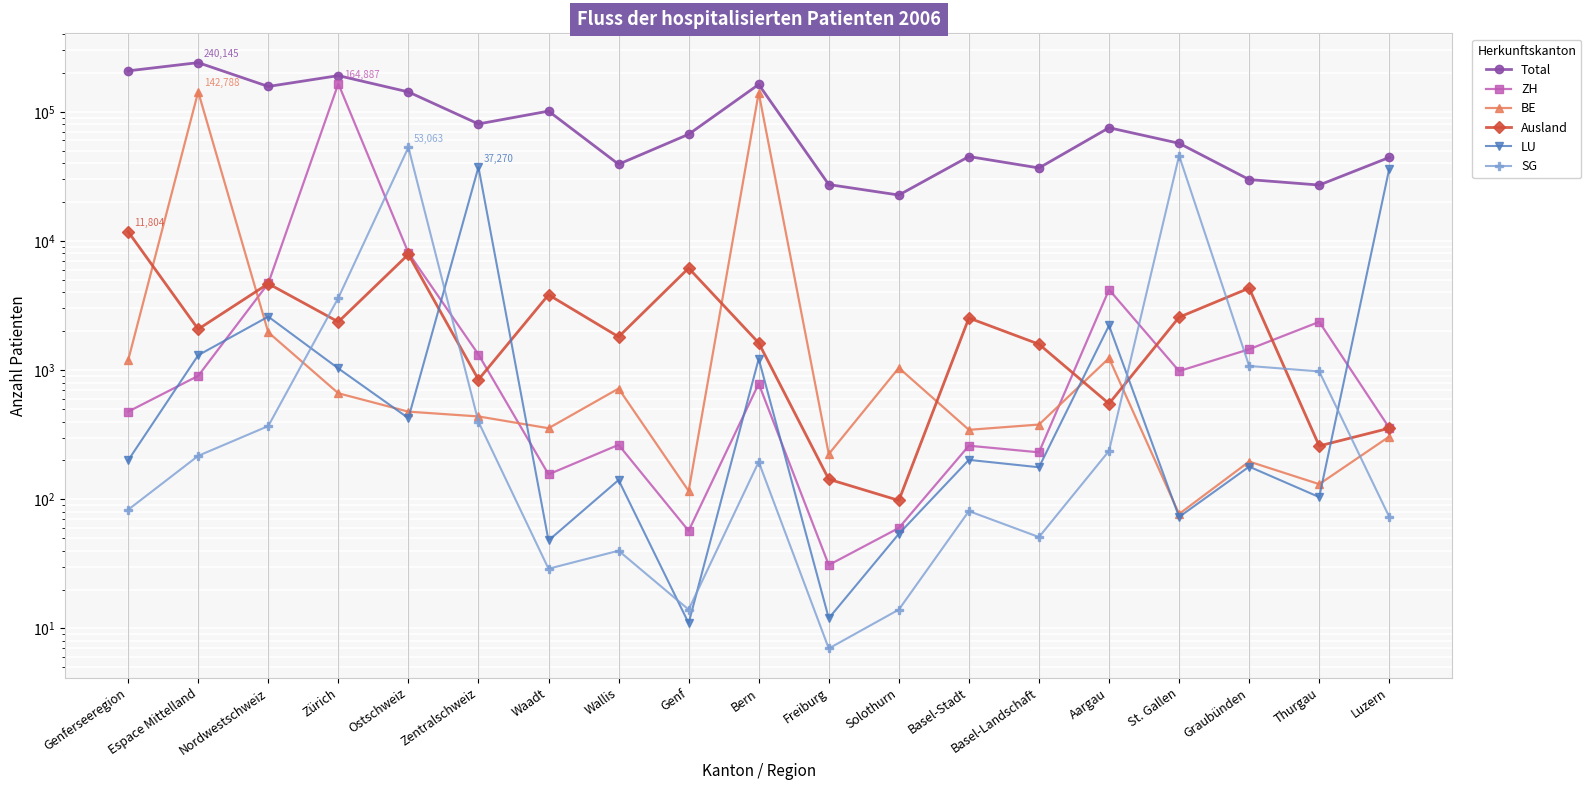

At which label does BE first exceed 438?

Genferseeregion